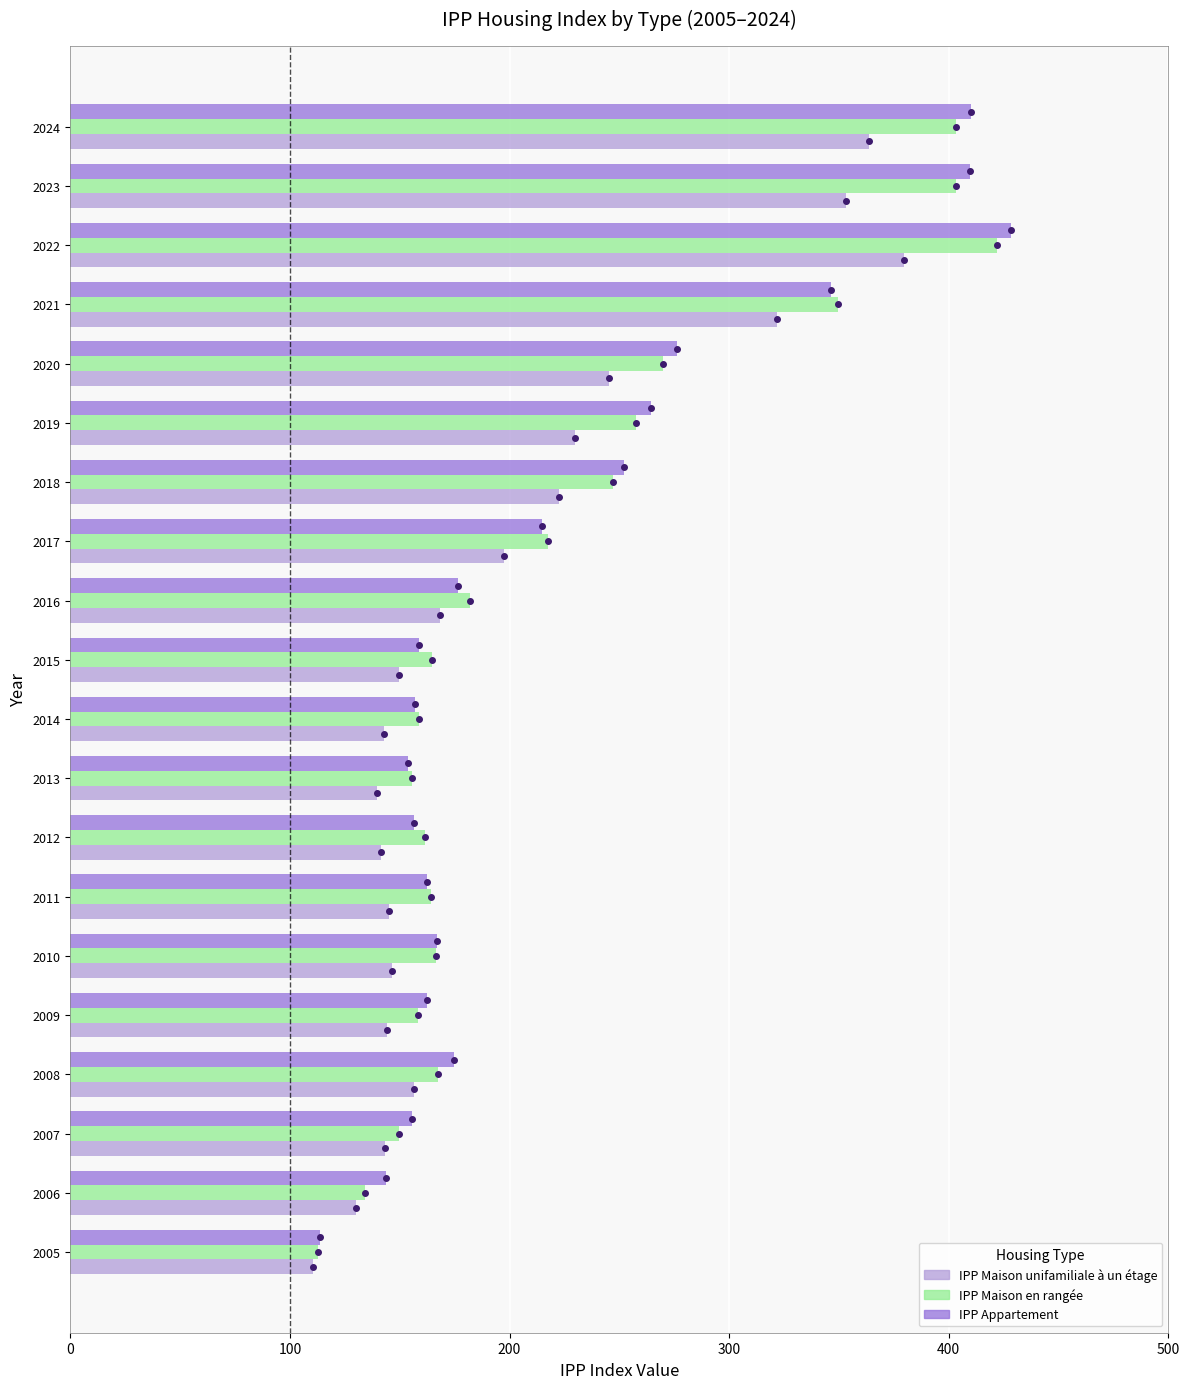

At which category does the chart reach its peak across all series?

2022